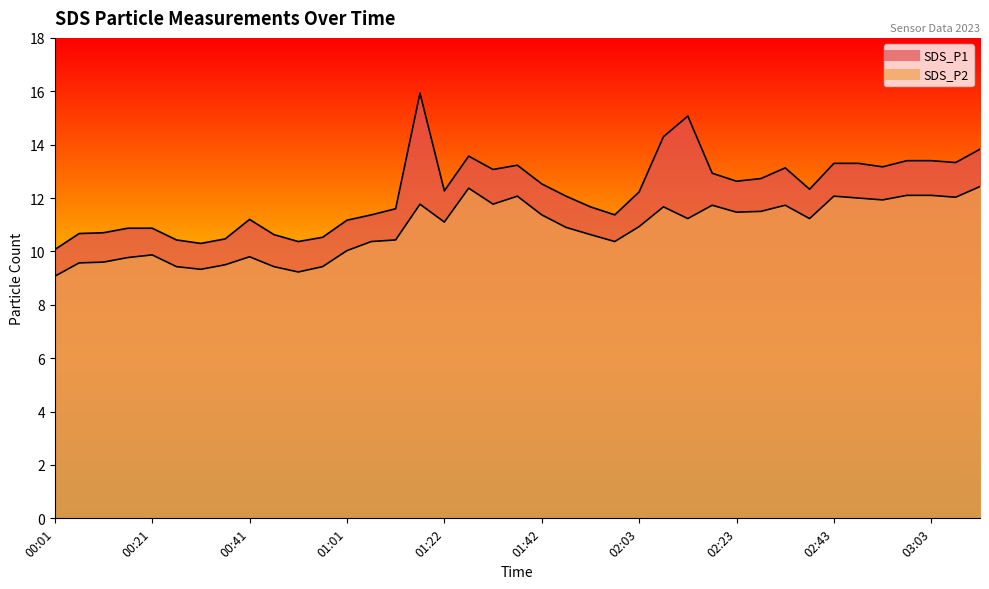

Count the number of categories in the chart.

39